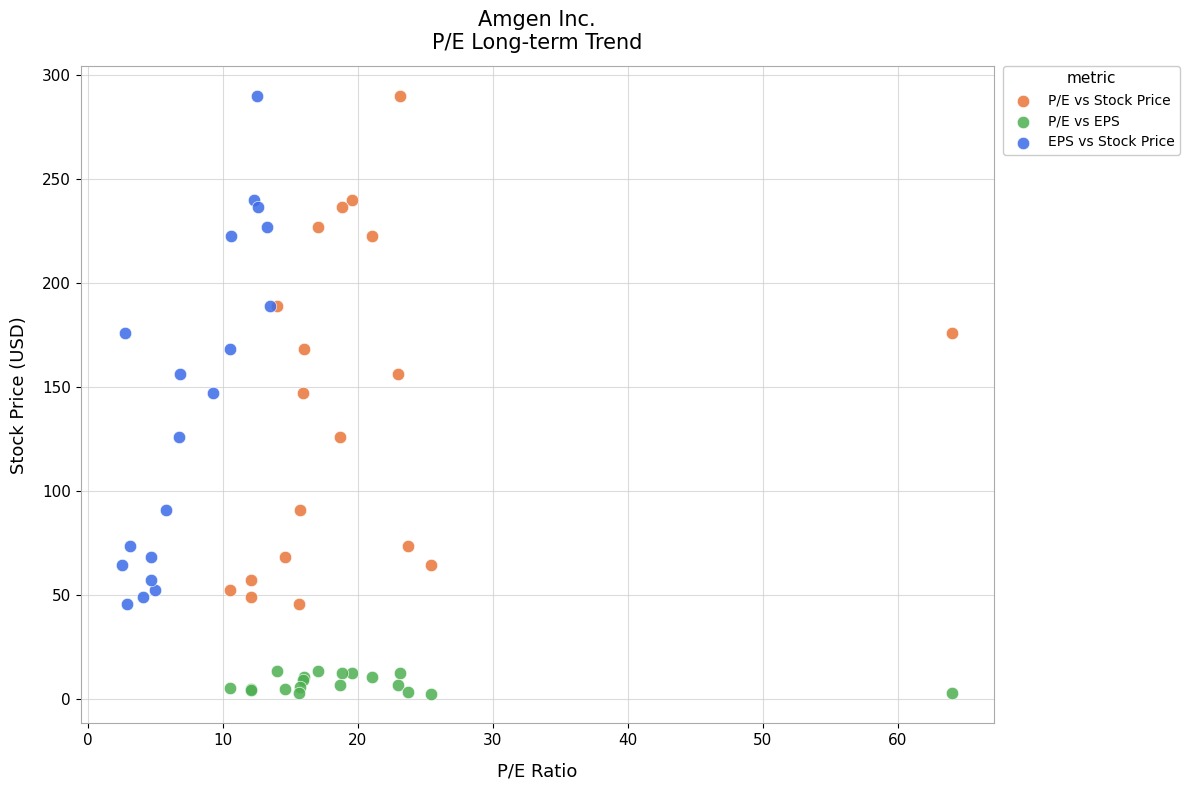

Which series contains the lowest Y value?

P/E vs EPS